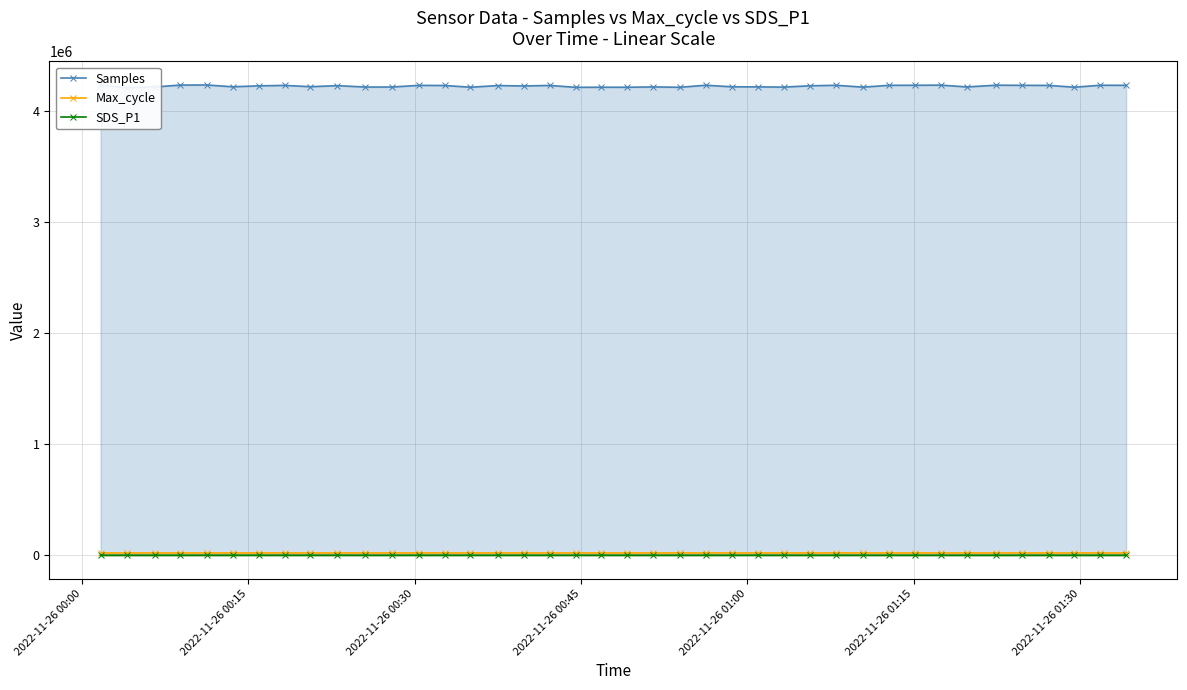

True or false: Max_cycle has more than 0 points higher than both neighbors.

True